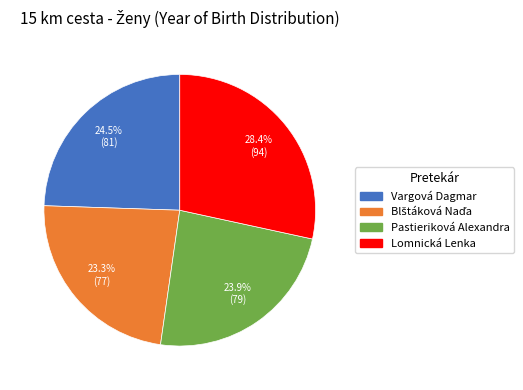

Which category has the biggest portion of the pie?

Lomnická Lenka